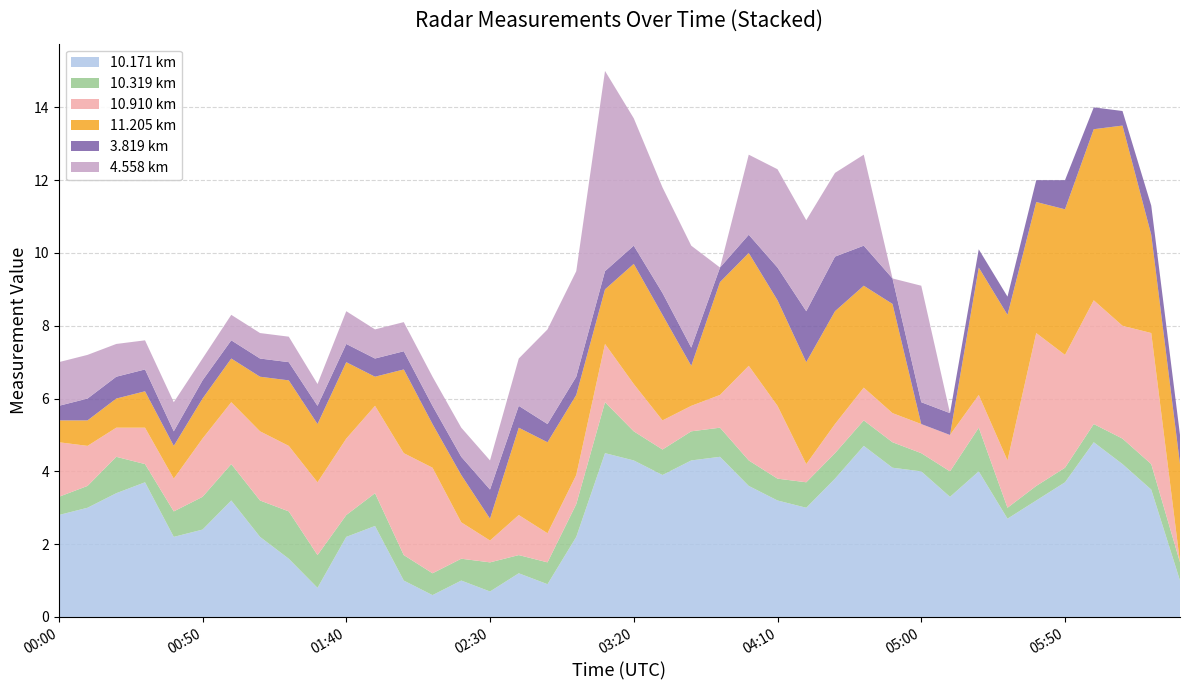

Reading right to left, what are all the values shown in this chart?

10.171: 2003/05/22 06:30=1.0	2003/05/22 06:20=3.5	2003/05/22 06:10=4.2	2003/05/22 06:00=4.8	2003/05/22 05:50=3.7	2003/05/22 05:40=3.2	2003/05/22 05:30=2.7	2003/05/22 05:20=4.0	2003/05/22 05:10=3.3	2003/05/22 05:00=4.0	2003/05/22 04:50=4.1	2003/05/22 04:40=4.7	2003/05/22 04:30=3.8	2003/05/22 04:20=3.0	2003/05/22 04:10=3.2	2003/05/22 04:00=3.6	2003/05/22 03:50=4.4	2003/05/22 03:40=4.3	2003/05/22 03:30=3.9	2003/05/22 03:20=4.3	2003/05/22 03:10=4.5	2003/05/22 03:00=2.2	2003/05/22 02:50=0.9	2003/05/22 02:40=1.2	2003/05/22 02:30=0.7	2003/05/22 02:20=1.0	2003/05/22 02:10=0.6	2003/05/22 02:00=1.0	2003/05/22 01:50=2.5	2003/05/22 01:40=2.2	2003/05/22 01:30=0.8	2003/05/22 01:20=1.6	2003/05/22 01:10=2.2	2003/05/22 01:00=3.2	2003/05/22 00:50=2.4	2003/05/22 00:40=2.2	2003/05/22 00:30=3.7	2003/05/22 00:20=3.4	2003/05/22 00:10=3.0	2003/05/22 00:00=2.8
10.319: 2003/05/22 06:30=0.5	2003/05/22 06:20=0.7	2003/05/22 06:10=0.7	2003/05/22 06:00=0.5	2003/05/22 05:50=0.4	2003/05/22 05:40=0.4	2003/05/22 05:30=0.3	2003/05/22 05:20=1.2	2003/05/22 05:10=0.7	2003/05/22 05:00=0.5	2003/05/22 04:50=0.7	2003/05/22 04:40=0.7	2003/05/22 04:30=0.7	2003/05/22 04:20=0.7	2003/05/22 04:10=0.6	2003/05/22 04:00=0.7	2003/05/22 03:50=0.8	2003/05/22 03:40=0.8	2003/05/22 03:30=0.7	2003/05/22 03:20=0.8	2003/05/22 03:10=1.4	2003/05/22 03:00=0.9	2003/05/22 02:50=0.6	2003/05/22 02:40=0.5	2003/05/22 02:30=0.8	2003/05/22 02:20=0.6	2003/05/22 02:10=0.6	2003/05/22 02:00=0.7	2003/05/22 01:50=0.9	2003/05/22 01:40=0.6	2003/05/22 01:30=0.9	2003/05/22 01:20=1.3	2003/05/22 01:10=1.0	2003/05/22 01:00=1.0	2003/05/22 00:50=0.9	2003/05/22 00:40=0.7	2003/05/22 00:30=0.5	2003/05/22 00:20=1.0	2003/05/22 00:10=0.6	2003/05/22 00:00=0.5
10.910: 2003/05/22 06:30=0.0	2003/05/22 06:20=3.6	2003/05/22 06:10=3.1	2003/05/22 06:00=3.4	2003/05/22 05:50=3.1	2003/05/22 05:40=4.2	2003/05/22 05:30=1.3	2003/05/22 05:20=0.9	2003/05/22 05:10=1.0	2003/05/22 05:00=0.8	2003/05/22 04:50=0.8	2003/05/22 04:40=0.9	2003/05/22 04:30=0.8	2003/05/22 04:20=0.5	2003/05/22 04:10=2.0	2003/05/22 04:00=2.6	2003/05/22 03:50=0.9	2003/05/22 03:40=0.7	2003/05/22 03:30=0.8	2003/05/22 03:20=1.3	2003/05/22 03:10=1.6	2003/05/22 03:00=0.8	2003/05/22 02:50=0.8	2003/05/22 02:40=1.1	2003/05/22 02:30=0.6	2003/05/22 02:20=1.0	2003/05/22 02:10=2.9	2003/05/22 02:00=2.8	2003/05/22 01:50=2.4	2003/05/22 01:40=2.1	2003/05/22 01:30=2.0	2003/05/22 01:20=1.8	2003/05/22 01:10=1.9	2003/05/22 01:00=1.7	2003/05/22 00:50=1.6	2003/05/22 00:40=0.9	2003/05/22 00:30=1.0	2003/05/22 00:20=0.8	2003/05/22 00:10=1.1	2003/05/22 00:00=1.5
11.205: 2003/05/22 06:30=2.7	2003/05/22 06:20=2.7	2003/05/22 06:10=5.5	2003/05/22 06:00=4.7	2003/05/22 05:50=4.0	2003/05/22 05:40=3.6	2003/05/22 05:30=4.0	2003/05/22 05:20=3.5	2003/05/22 05:10=0.0	2003/05/22 05:00=0.0	2003/05/22 04:50=3.0	2003/05/22 04:40=2.8	2003/05/22 04:30=3.1	2003/05/22 04:20=2.8	2003/05/22 04:10=2.9	2003/05/22 04:00=3.1	2003/05/22 03:50=3.1	2003/05/22 03:40=1.1	2003/05/22 03:30=2.9	2003/05/22 03:20=3.3	2003/05/22 03:10=1.5	2003/05/22 03:00=2.2	2003/05/22 02:50=2.5	2003/05/22 02:40=2.4	2003/05/22 02:30=0.6	2003/05/22 02:20=1.3	2003/05/22 02:10=1.2	2003/05/22 02:00=2.3	2003/05/22 01:50=0.8	2003/05/22 01:40=2.1	2003/05/22 01:30=1.6	2003/05/22 01:20=1.8	2003/05/22 01:10=1.5	2003/05/22 01:00=1.2	2003/05/22 00:50=1.1	2003/05/22 00:40=0.9	2003/05/22 00:30=1.0	2003/05/22 00:20=0.8	2003/05/22 00:10=0.7	2003/05/22 00:00=0.6
3.819: 2003/05/22 06:30=0.8	2003/05/22 06:20=0.8	2003/05/22 06:10=0.4	2003/05/22 06:00=0.6	2003/05/22 05:50=0.8	2003/05/22 05:40=0.6	2003/05/22 05:30=0.5	2003/05/22 05:20=0.5	2003/05/22 05:10=0.6	2003/05/22 05:00=0.6	2003/05/22 04:50=0.7	2003/05/22 04:40=1.1	2003/05/22 04:30=1.5	2003/05/22 04:20=1.4	2003/05/22 04:10=0.9	2003/05/22 04:00=0.5	2003/05/22 03:50=0.4	2003/05/22 03:40=0.5	2003/05/22 03:30=0.6	2003/05/22 03:20=0.5	2003/05/22 03:10=0.5	2003/05/22 03:00=0.5	2003/05/22 02:50=0.5	2003/05/22 02:40=0.6	2003/05/22 02:30=0.8	2003/05/22 02:20=0.5	2003/05/22 02:10=0.5	2003/05/22 02:00=0.5	2003/05/22 01:50=0.5	2003/05/22 01:40=0.5	2003/05/22 01:30=0.5	2003/05/22 01:20=0.5	2003/05/22 01:10=0.5	2003/05/22 01:00=0.5	2003/05/22 00:50=0.5	2003/05/22 00:40=0.4	2003/05/22 00:30=0.6	2003/05/22 00:20=0.6	2003/05/22 00:10=0.6	2003/05/22 00:00=0.4
4.558: 2003/05/22 06:30=0.0	2003/05/22 06:20=0.0	2003/05/22 06:10=0.0	2003/05/22 06:00=0.0	2003/05/22 05:50=0.0	2003/05/22 05:40=0.0	2003/05/22 05:30=0.0	2003/05/22 05:20=0.0	2003/05/22 05:10=0.0	2003/05/22 05:00=3.2	2003/05/22 04:50=0.0	2003/05/22 04:40=2.5	2003/05/22 04:30=2.3	2003/05/22 04:20=2.5	2003/05/22 04:10=2.7	2003/05/22 04:00=2.2	2003/05/22 03:50=0.0	2003/05/22 03:40=2.8	2003/05/22 03:30=2.9	2003/05/22 03:20=3.5	2003/05/22 03:10=5.5	2003/05/22 03:00=2.9	2003/05/22 02:50=2.6	2003/05/22 02:40=1.3	2003/05/22 02:30=0.8	2003/05/22 02:20=0.8	2003/05/22 02:10=0.8	2003/05/22 02:00=0.8	2003/05/22 01:50=0.8	2003/05/22 01:40=0.9	2003/05/22 01:30=0.6	2003/05/22 01:20=0.7	2003/05/22 01:10=0.7	2003/05/22 01:00=0.7	2003/05/22 00:50=0.6	2003/05/22 00:40=0.8	2003/05/22 00:30=0.8	2003/05/22 00:20=0.9	2003/05/22 00:10=1.2	2003/05/22 00:00=1.2